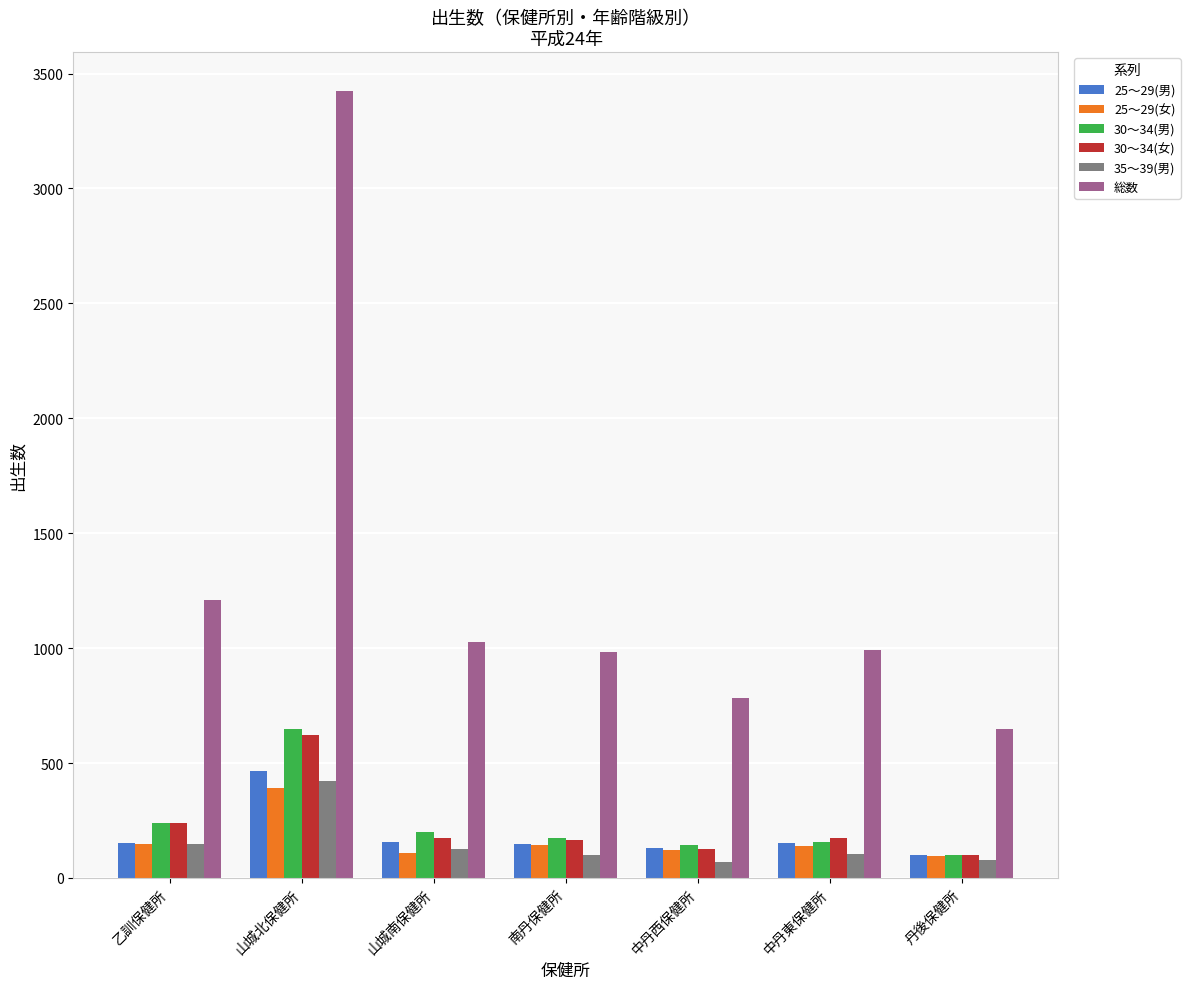

What is the difference between the highest and lowest values at 山城南保健所?

916